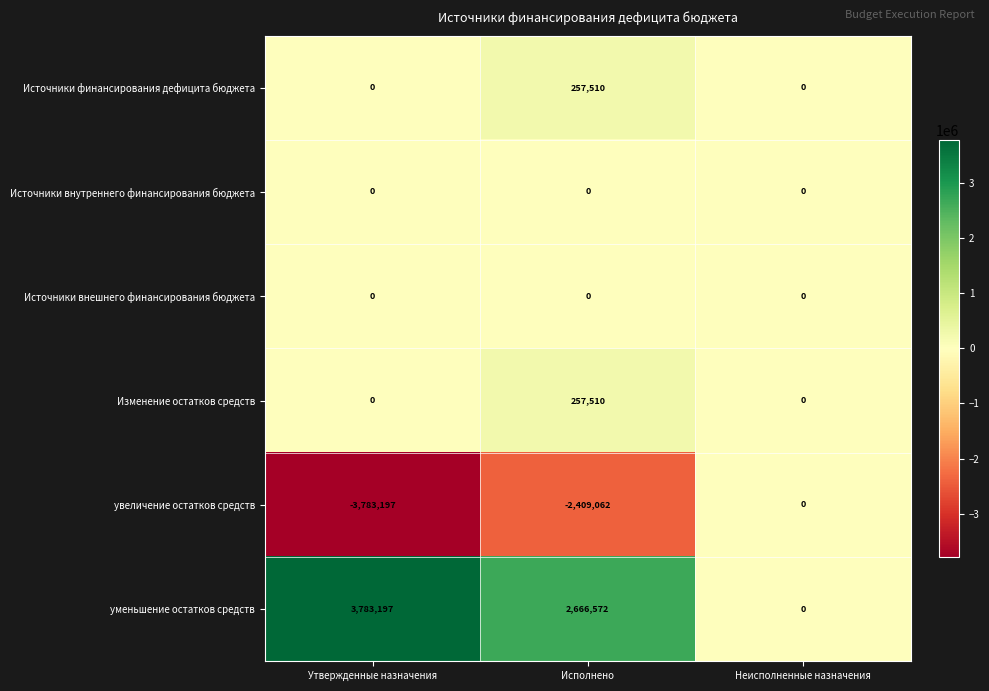

What is the average value of the Источники финансирования дефицита бюджета series?

85837